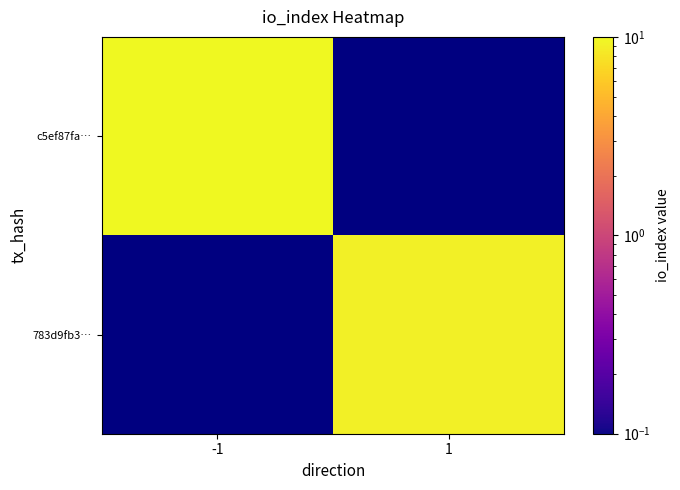

Rank the series by their maximum value, from lowest to highest.

c5ef87fa…, 783d9fb3…